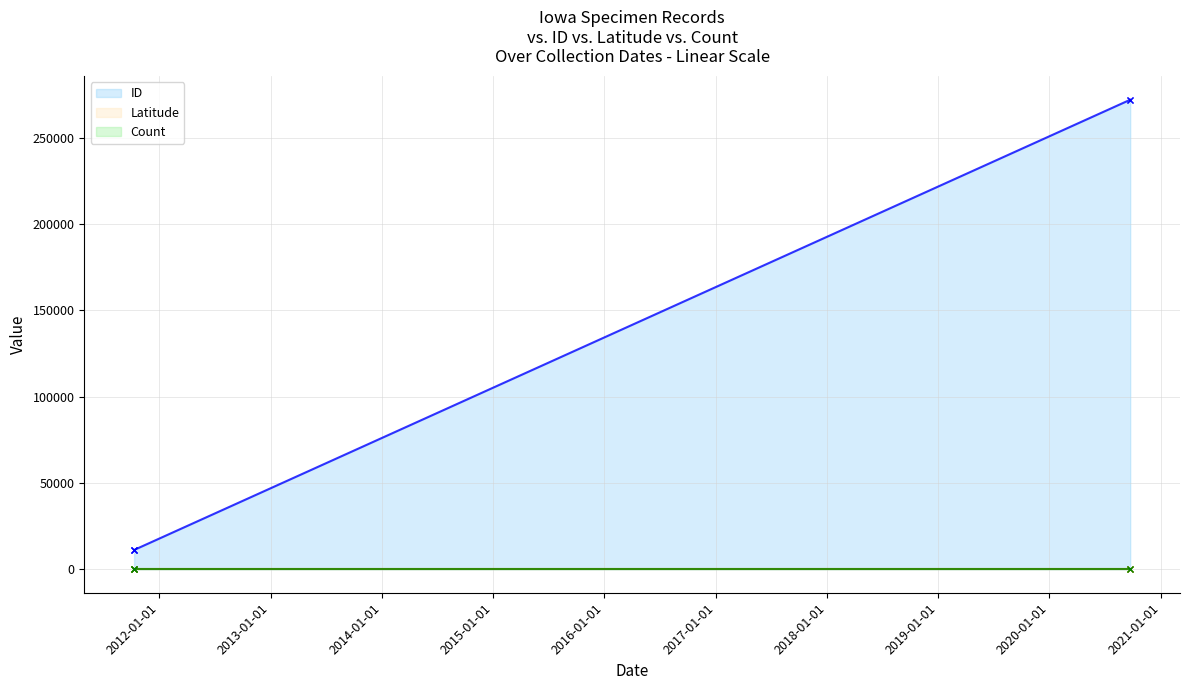

Which has a higher value, 2020-09-22 or 2011-10-10?

2020-09-22